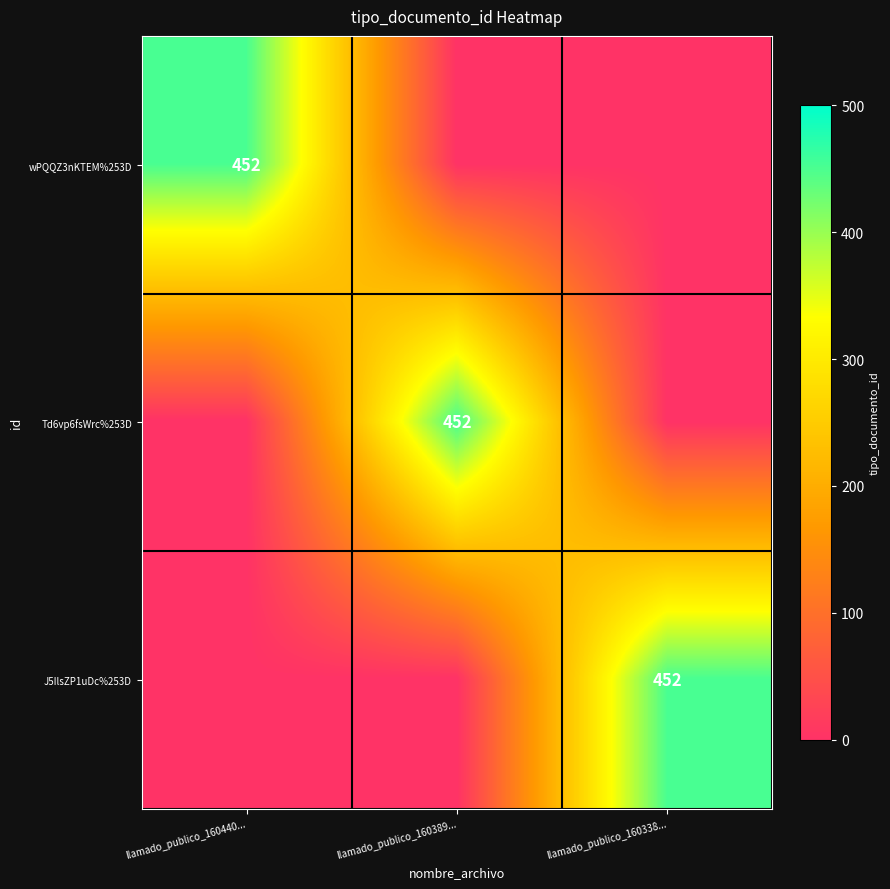

The wPQQZ3nKTEM%253D series shows 452 at llamado_publico_160440.... True or false?

True